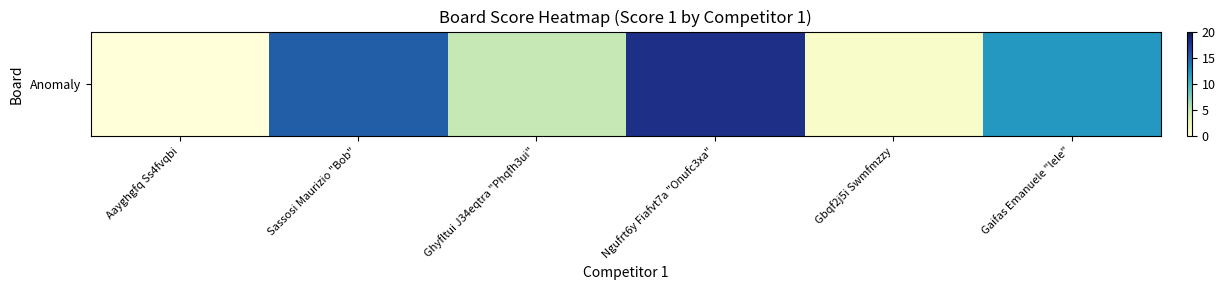

The chart shows a value of 1 at Gbqf2j5i Swmfmzzy. True or false?

False